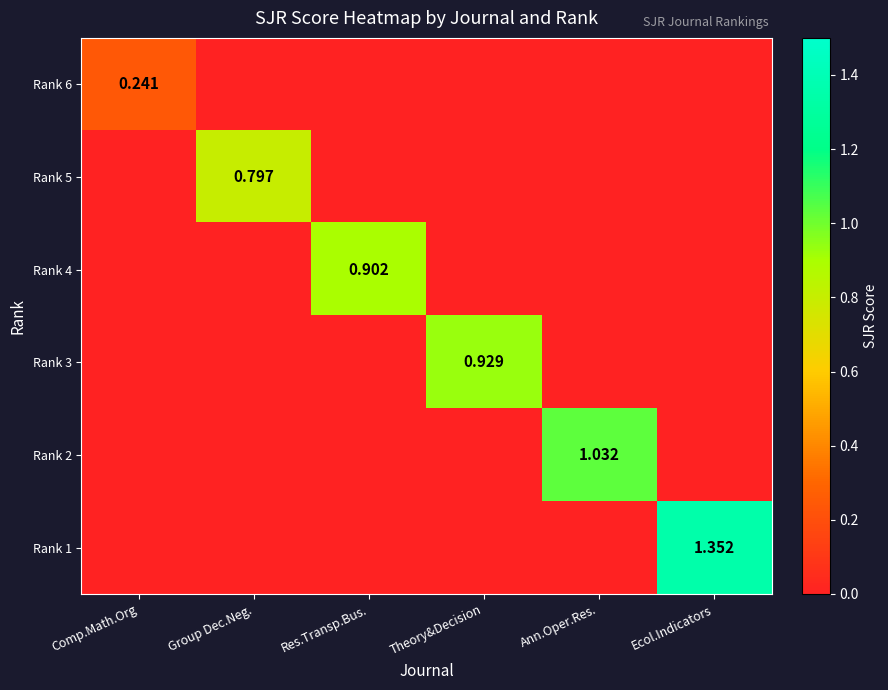

True or false: Rank 5 has a value of 0.0 at Comp.Math.Org.

True